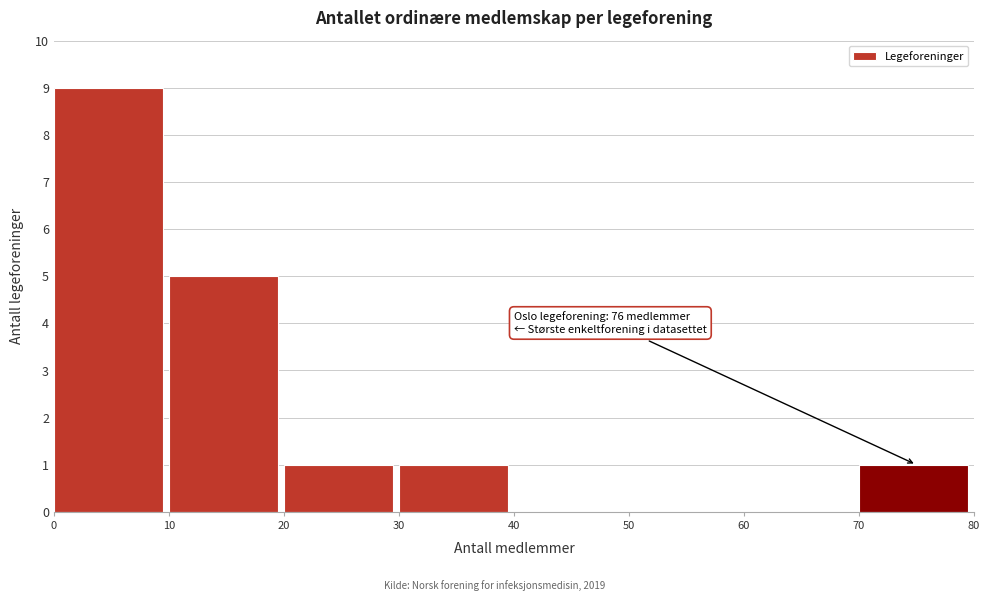

Which range on the x-axis has the tallest bar?

0 to 10